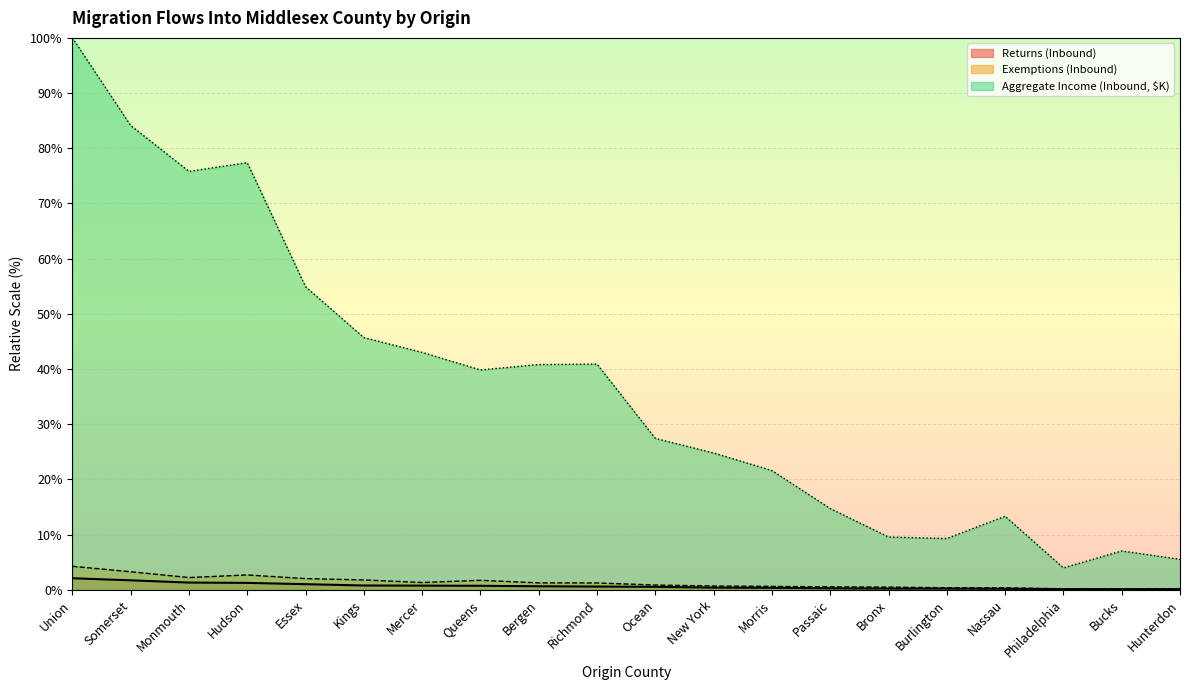

What is the approximate value of Returns (Inbound) at Somerset?

1.7